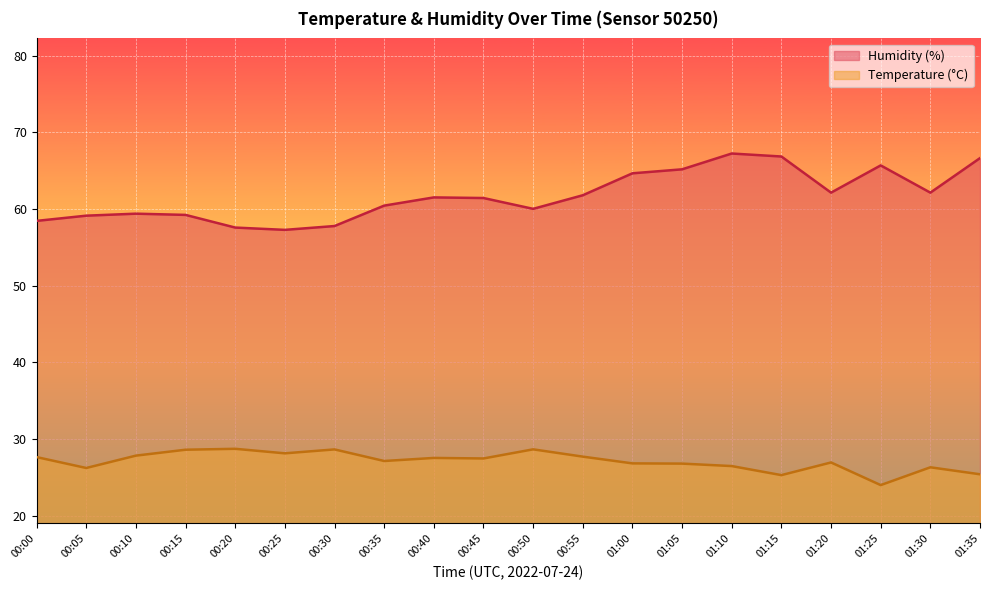

Is it true that Temperature (°C) equals 26.9 at 01:00?

True